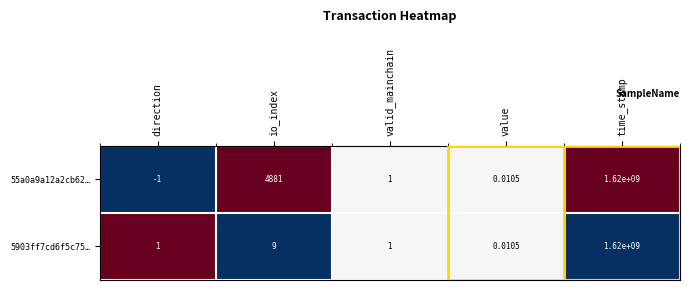

At which category is the sum across all series the highest?

time_stamp